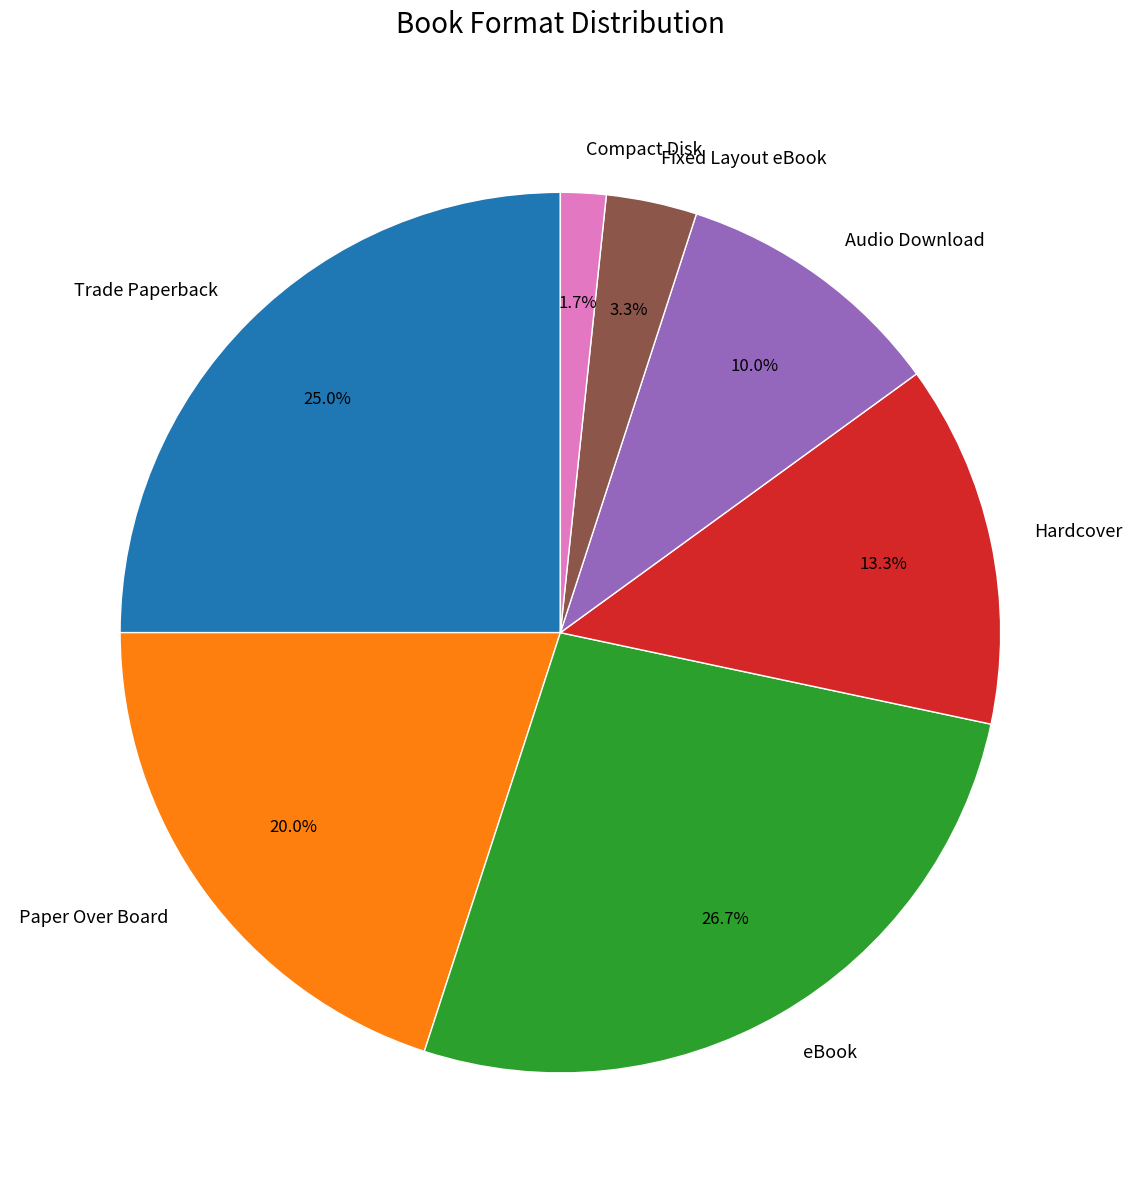

Combined, what portion of the pie is Audio Download and eBook?

36.7%